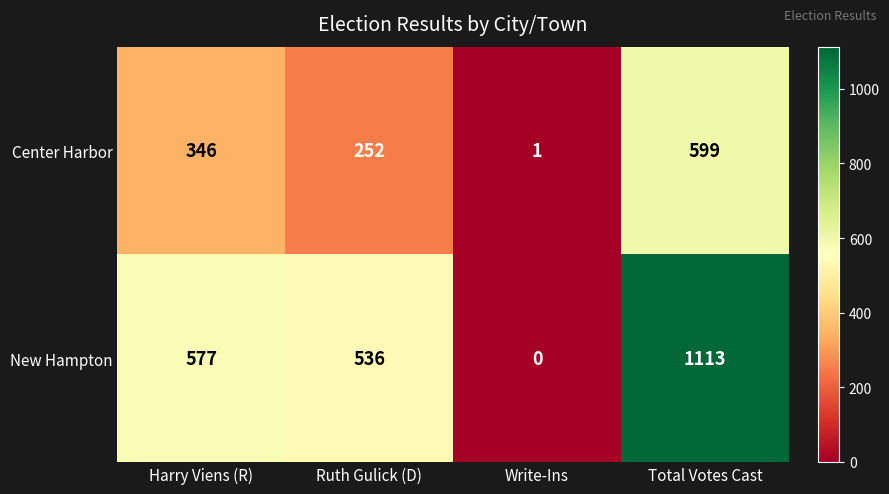

How many series are shown in this chart?

2